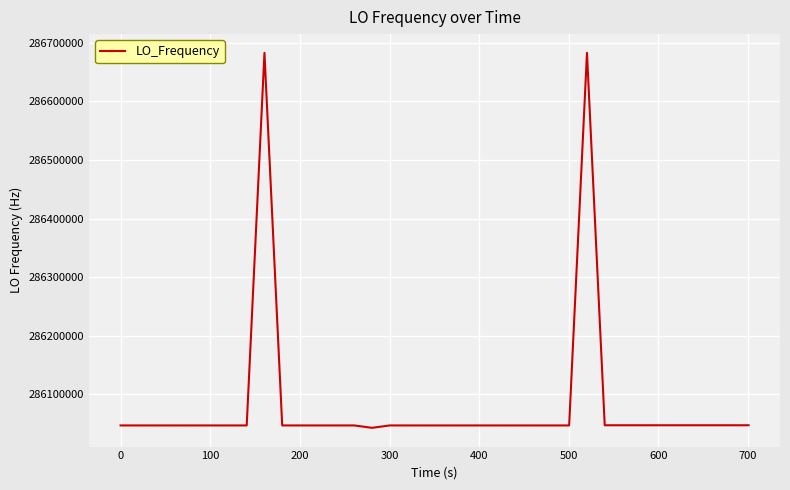

What is the smallest value displayed?

286042905.1